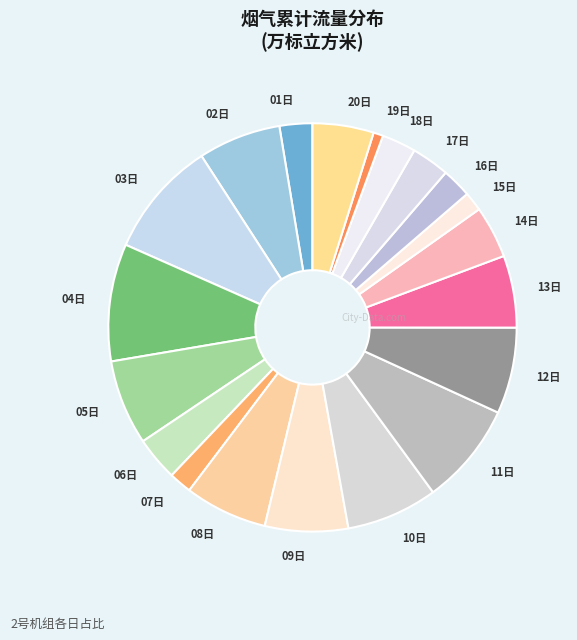

Is it true that 10日 is 7% of the pie?

True